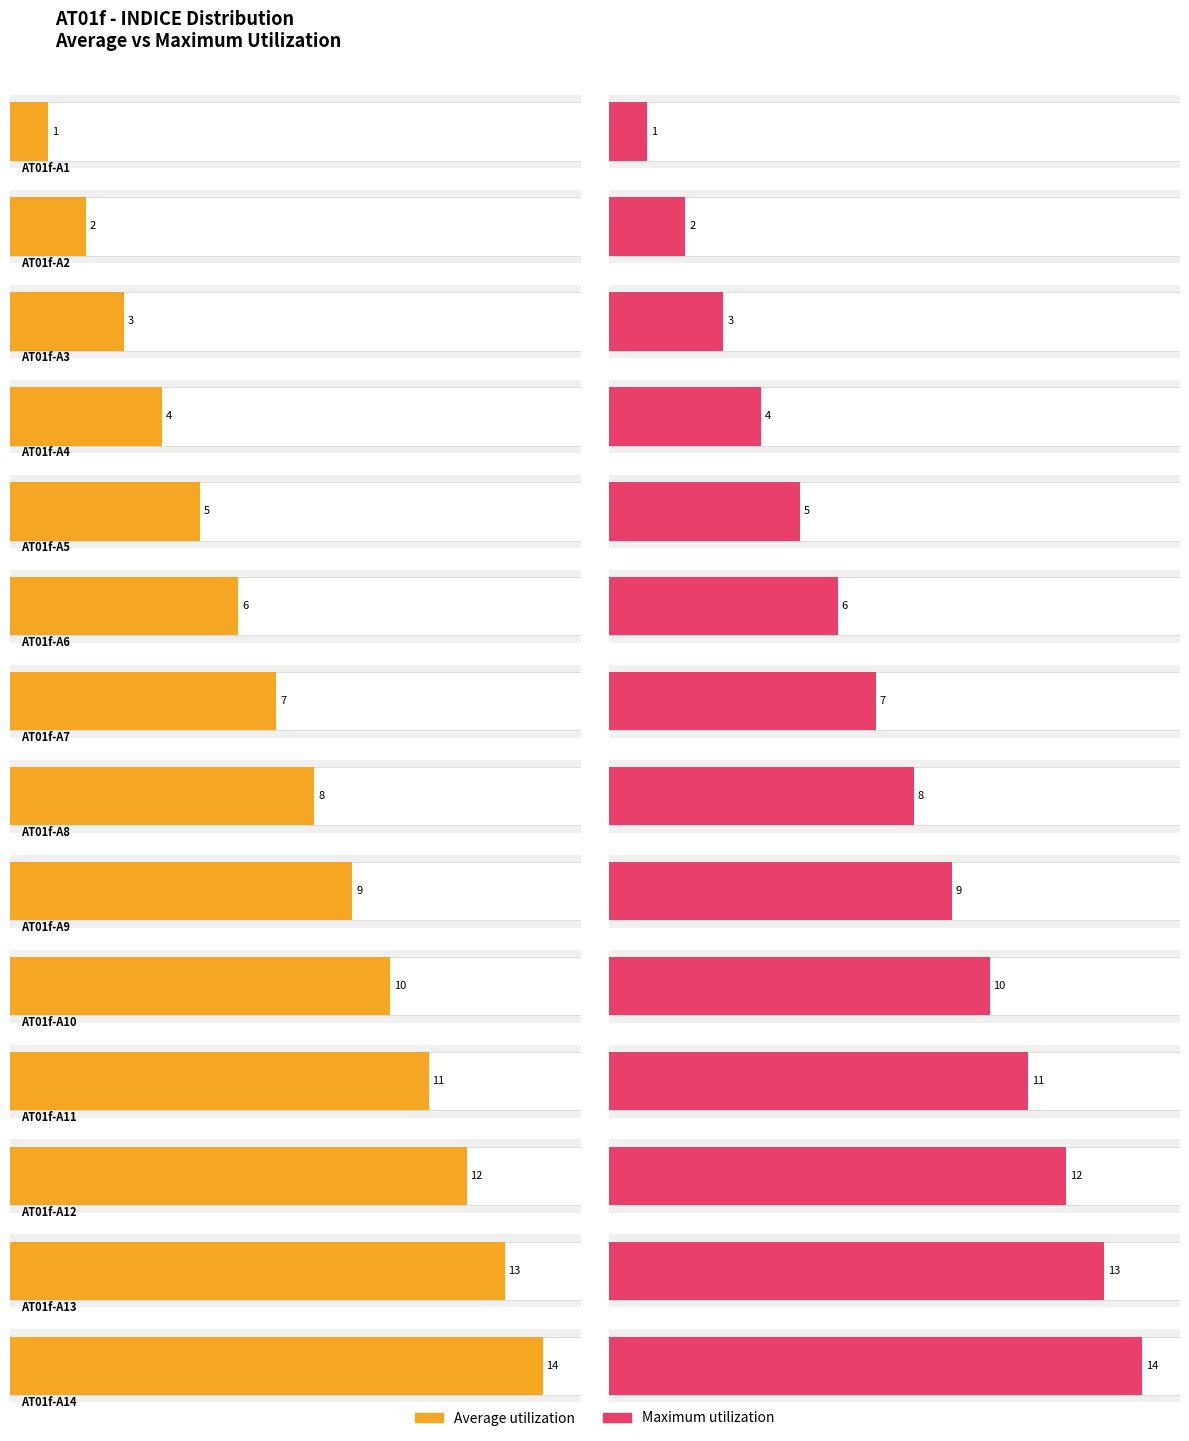

Reading right to left, list all the values displayed in this chart.

Average utilization: 14	13	12	11	10	9	8	7	6	5	4	3	2	1
Maximum utilization: 14	13	12	11	10	9	8	7	6	5	4	3	2	1